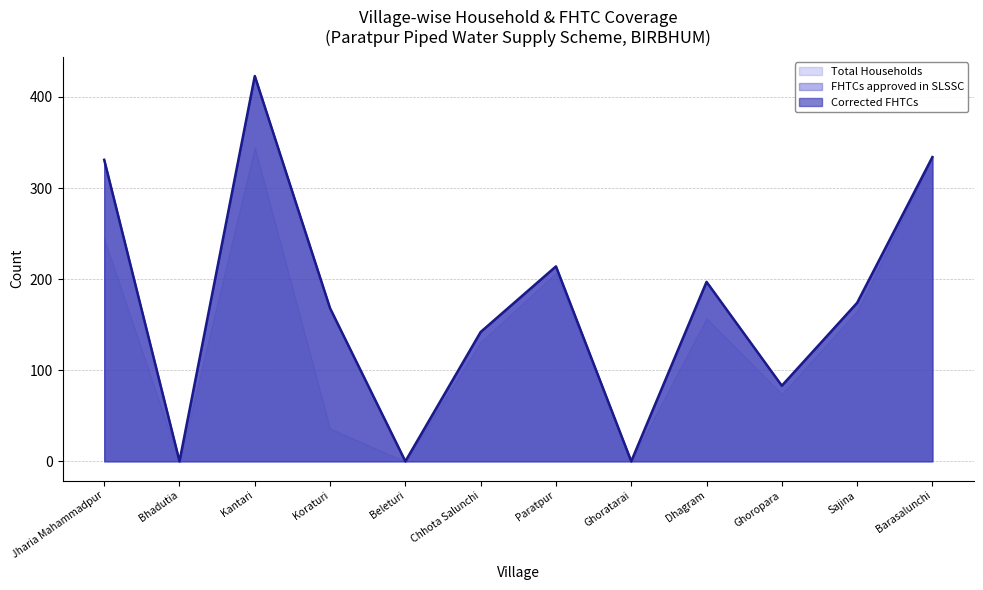

What is the approximate value of Total Households at Jharia Mahammadpur, to the nearest 5?

245